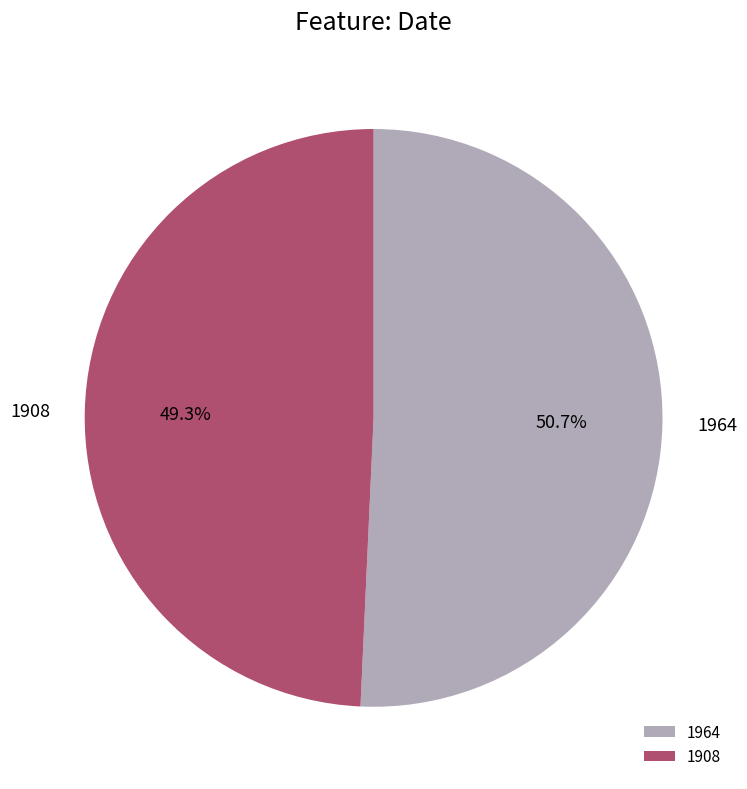

Count the number of slices in the pie.

2